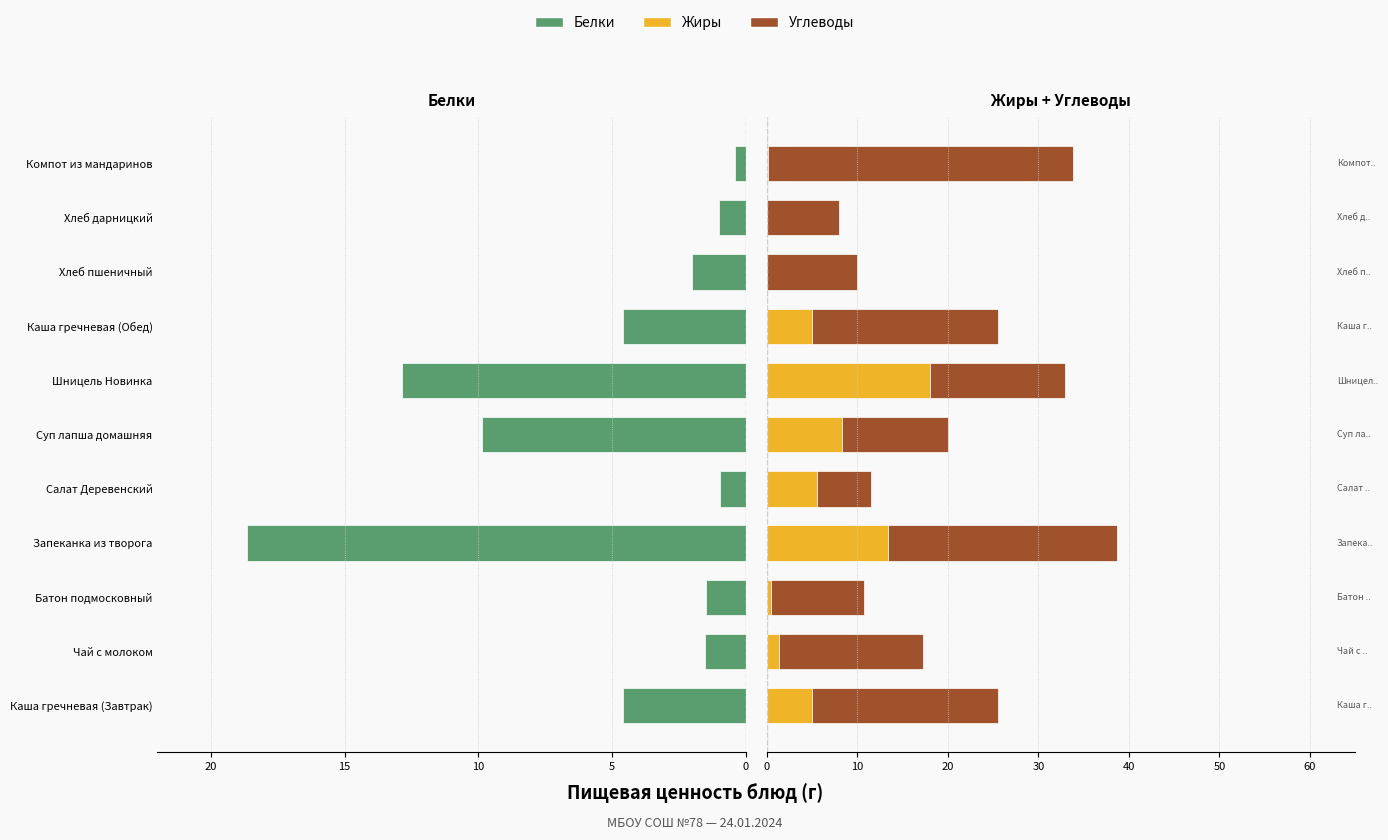

What is the sum of all Углеводы values?

176.8